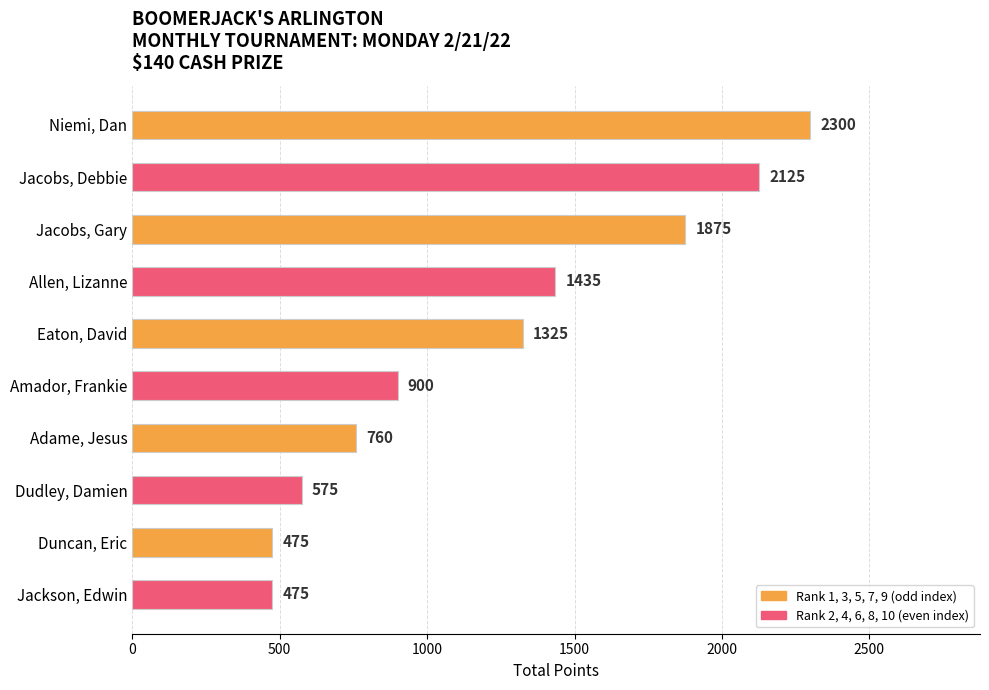

What is the approximate value at Allen, Lizanne, to the nearest 10?

1440